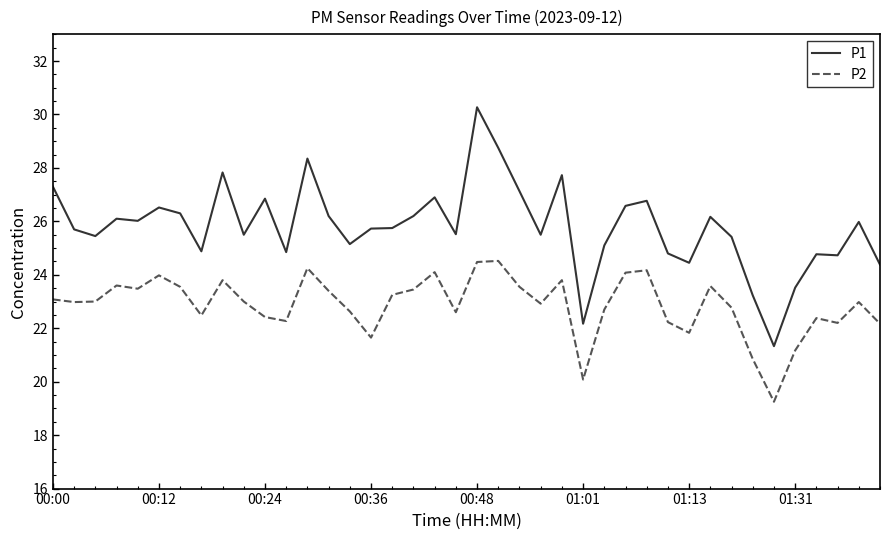

True or false: P1 and P2 intersect in this chart.

False